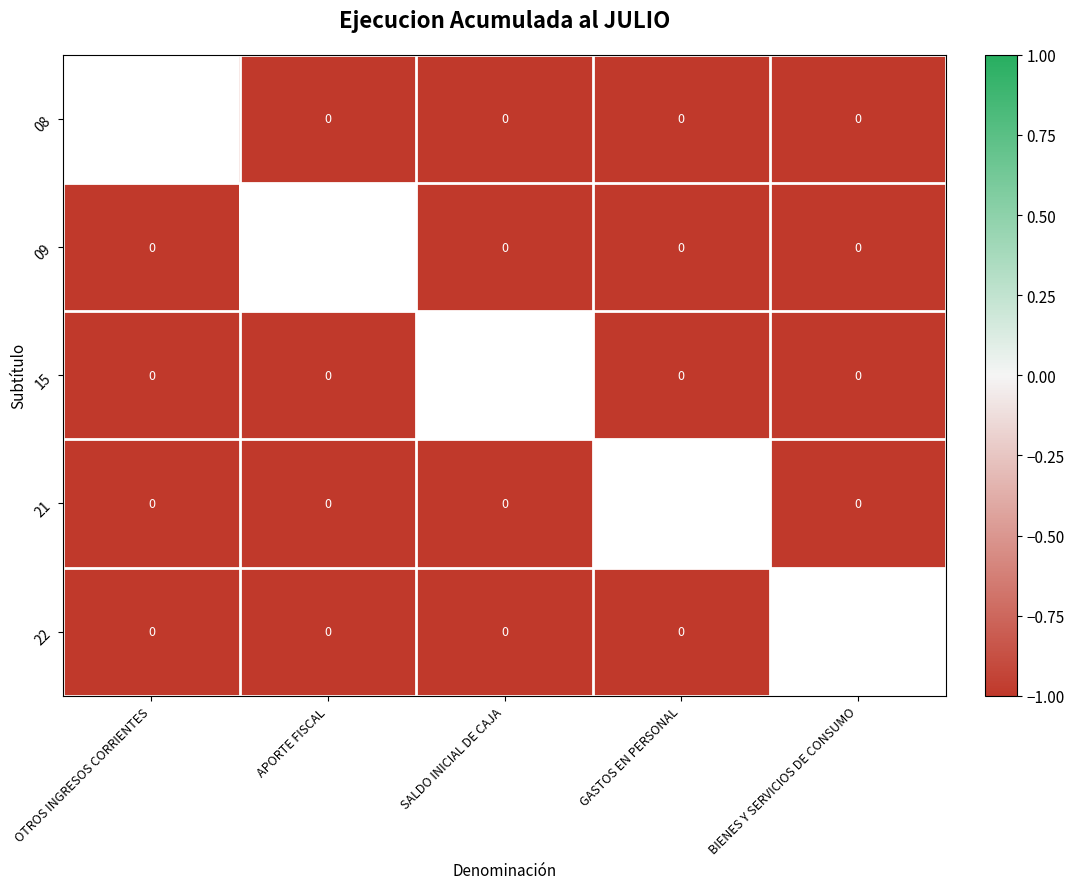

Which label corresponds to the smallest value in the chart?

APORTE FISCAL